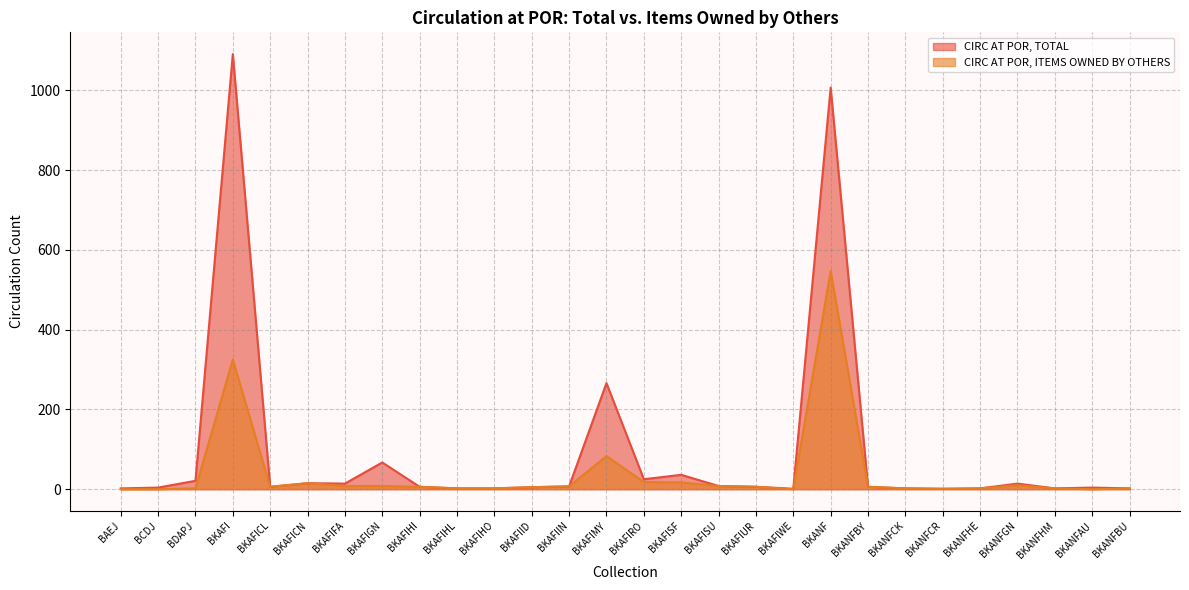

At which category does CIRC AT POR, ITEMS OWNED BY OTHERS reach its first local valley?

BKAFICL